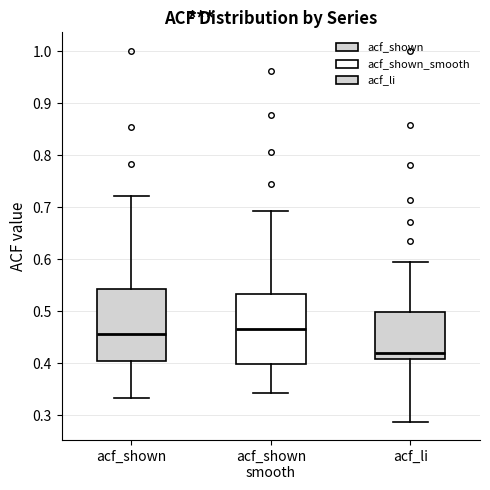

Where does the lower whisker of the box for acf_li end on the y-axis? The values are not printed on the chart, so give them approximately, as read against the axis.

0.29